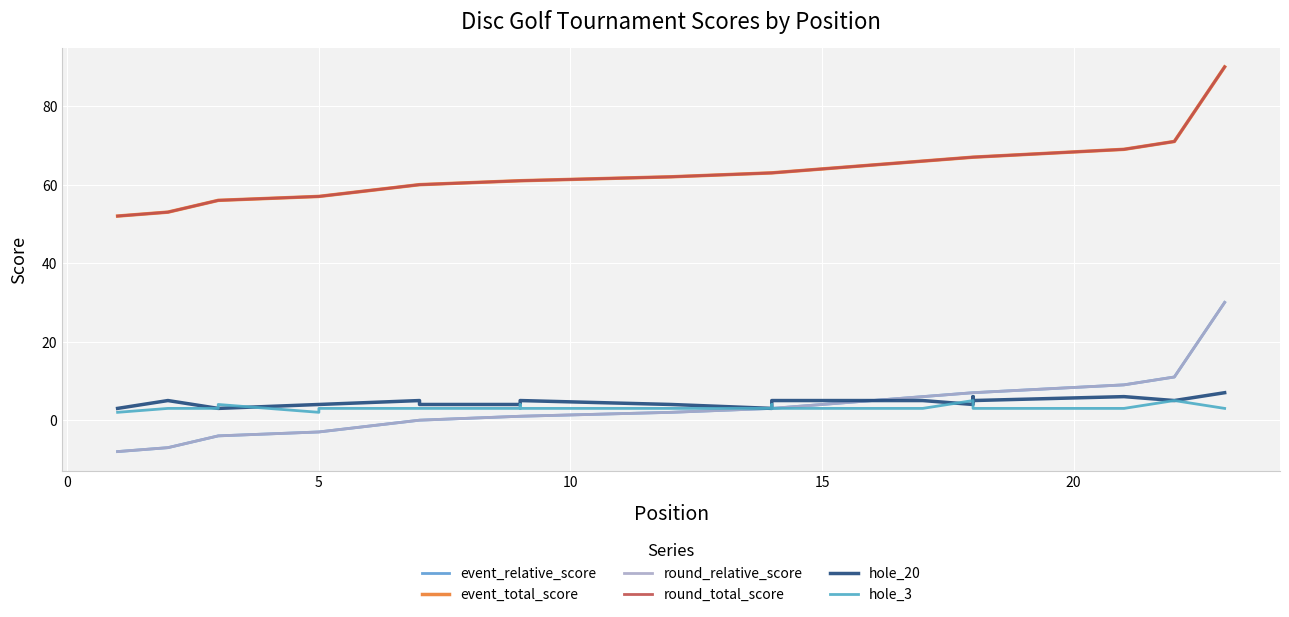

How many data points does each series have?

23